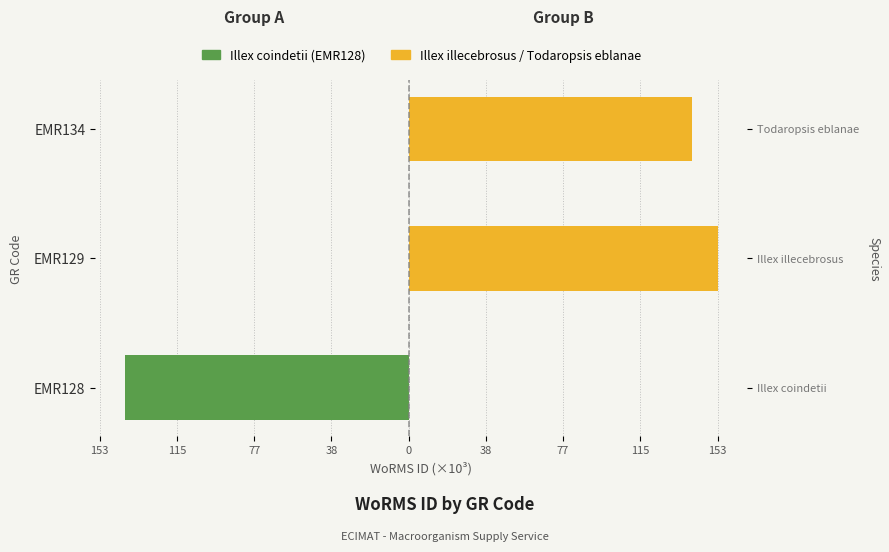

Rank the series at EMR134 from highest to lowest value.

Group B (Others), Group A (Illex coindetii)